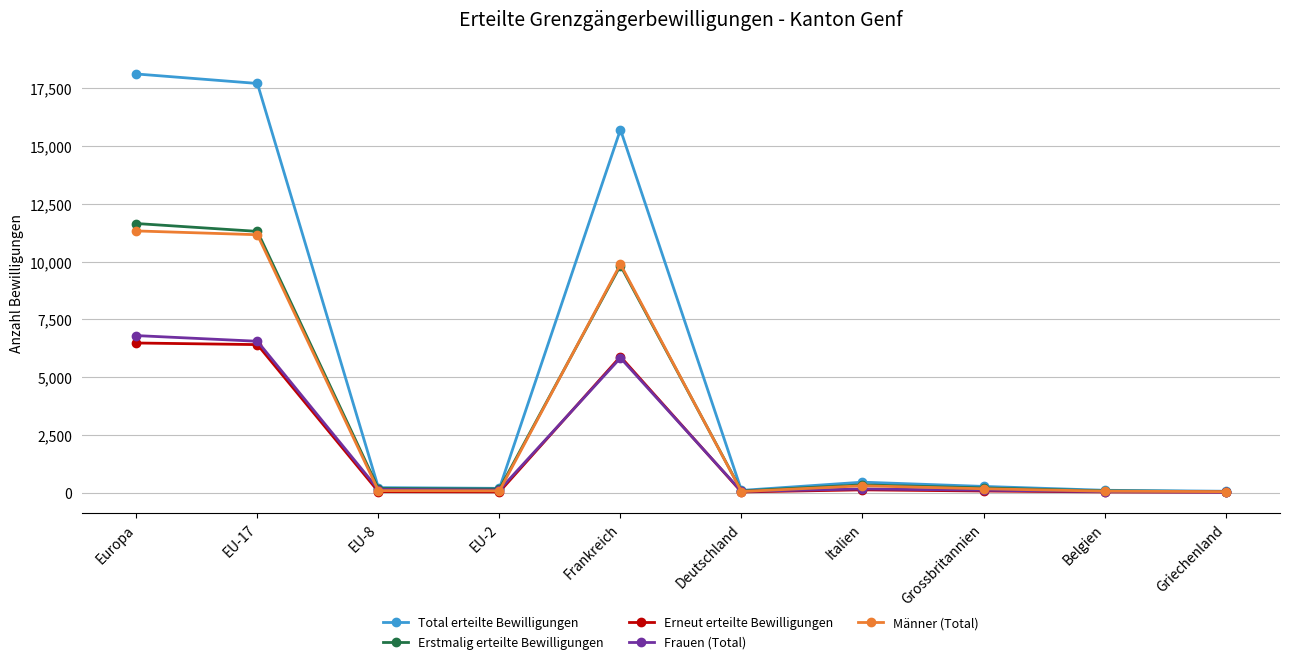

What is the difference between the highest and lowest values at Europa?

11652